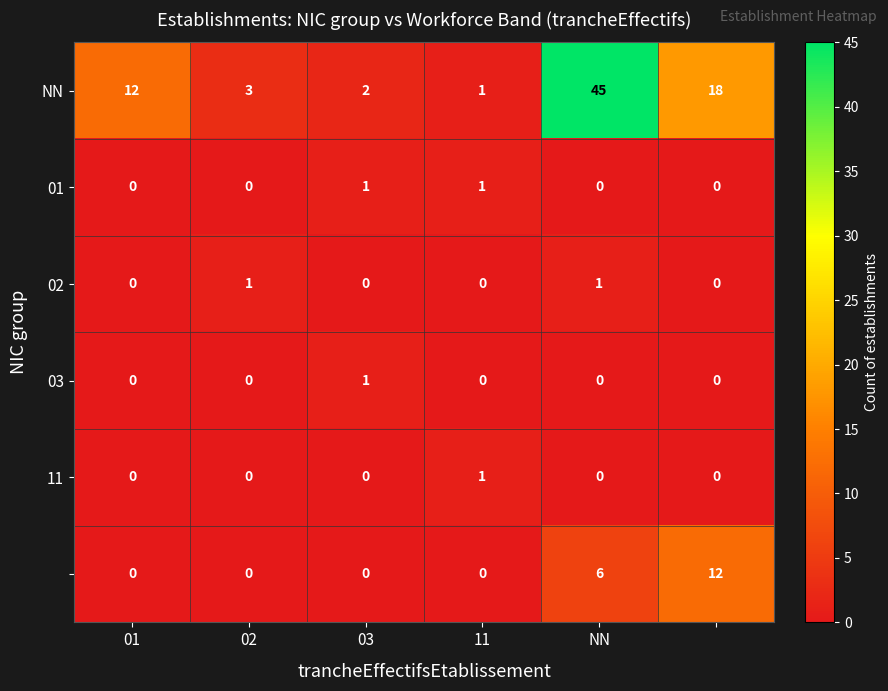

Count the number of data series in this chart.

6